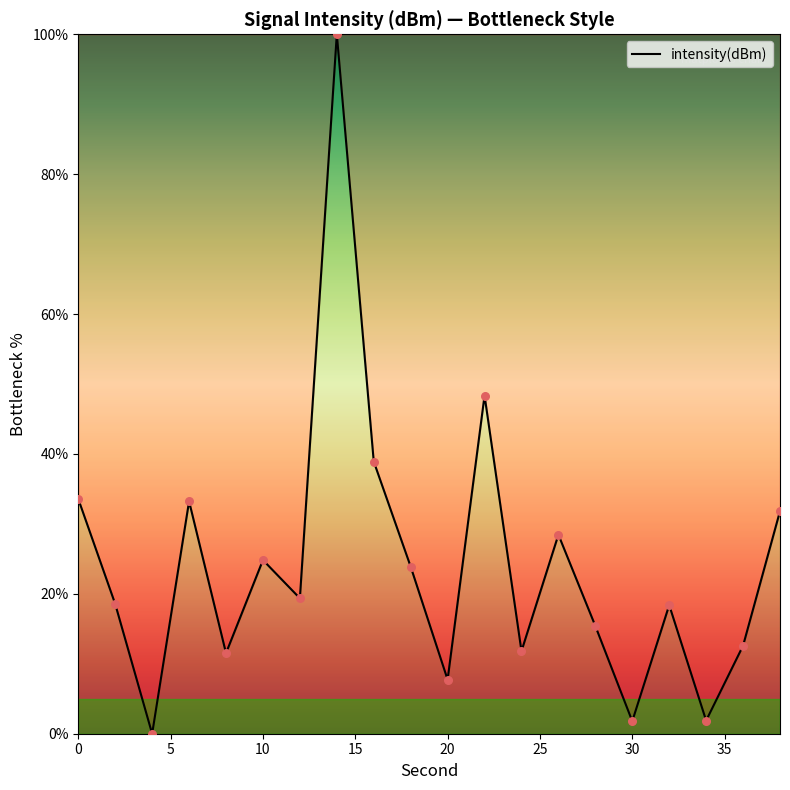

What is the difference between the maximum and minimum values?

100.0